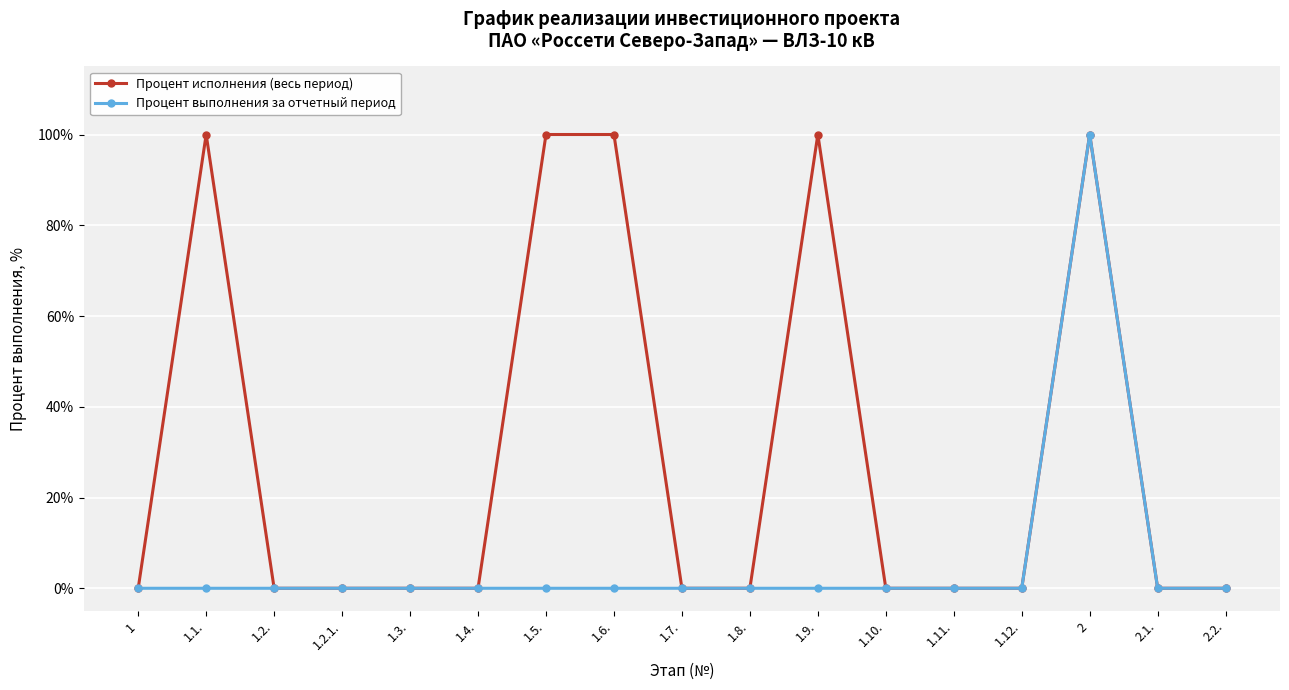

The value of Процент исполнения (весь период) at 1.2.1. is 0. True or false?

True